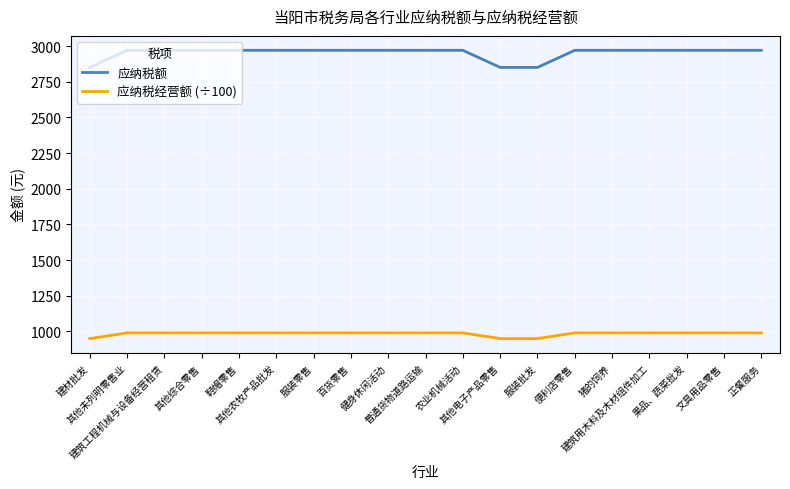

Read the 应纳税经营额 (÷100) value at 便利店零售.

990